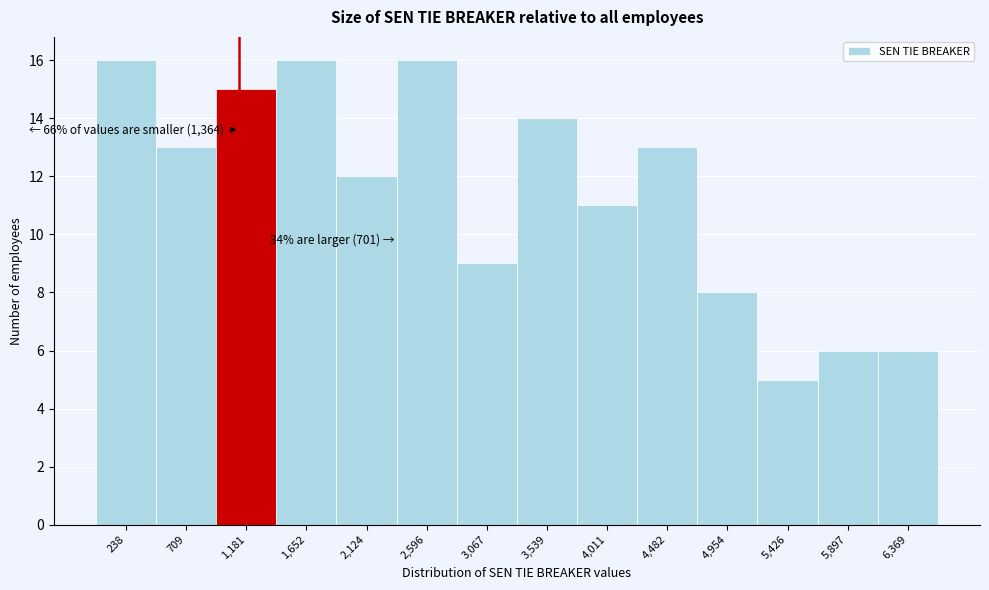

Reading left to right, transcribe all the data shown in this chart.

238=16	709=13	1,181=15	1,652=16	2,124=12	2,596=16	3,067=9	3,539=14	4,011=11	4,482=13	4,954=8	5,426=5	5,897=6	6,369=6